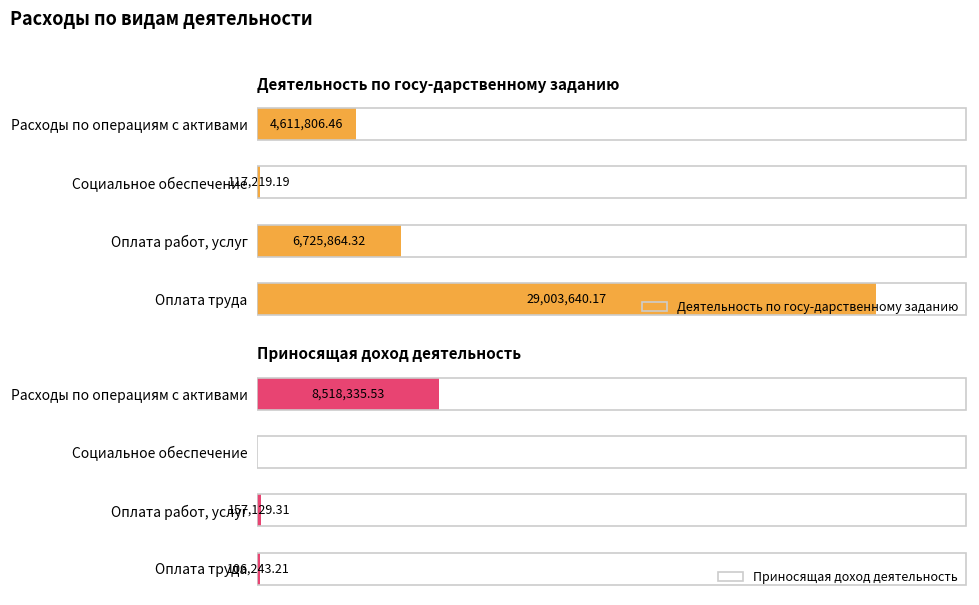

How many bars are there in total?

8